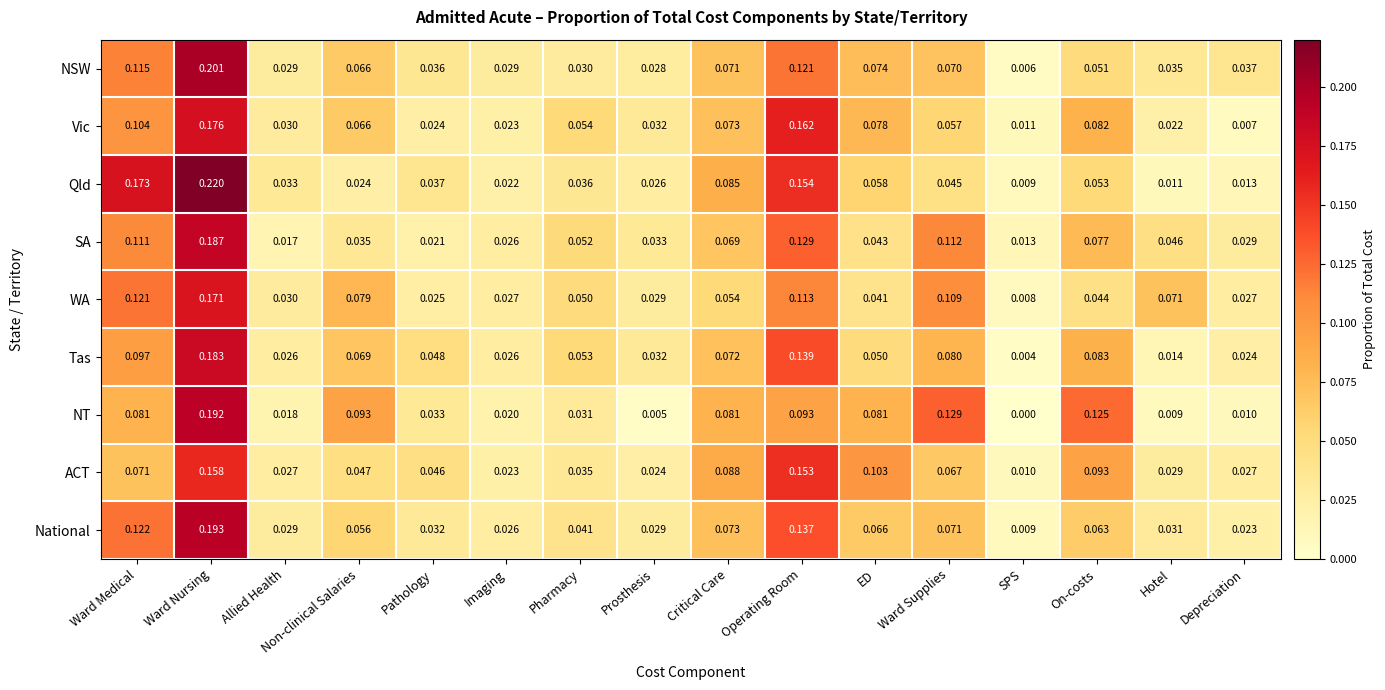

At which label is National closest to 0?

SPS